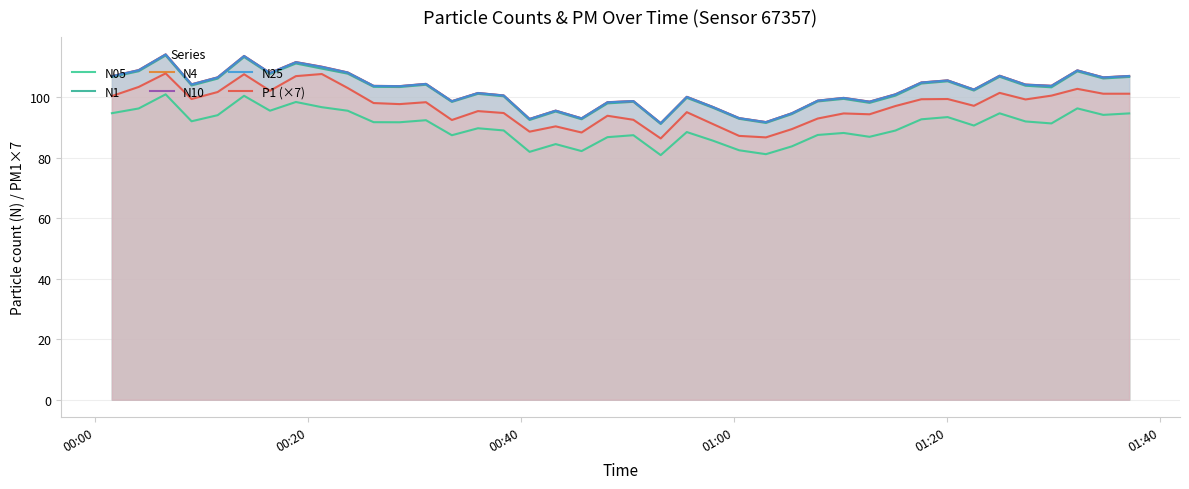

What is the average value of the N4 series?

102.4